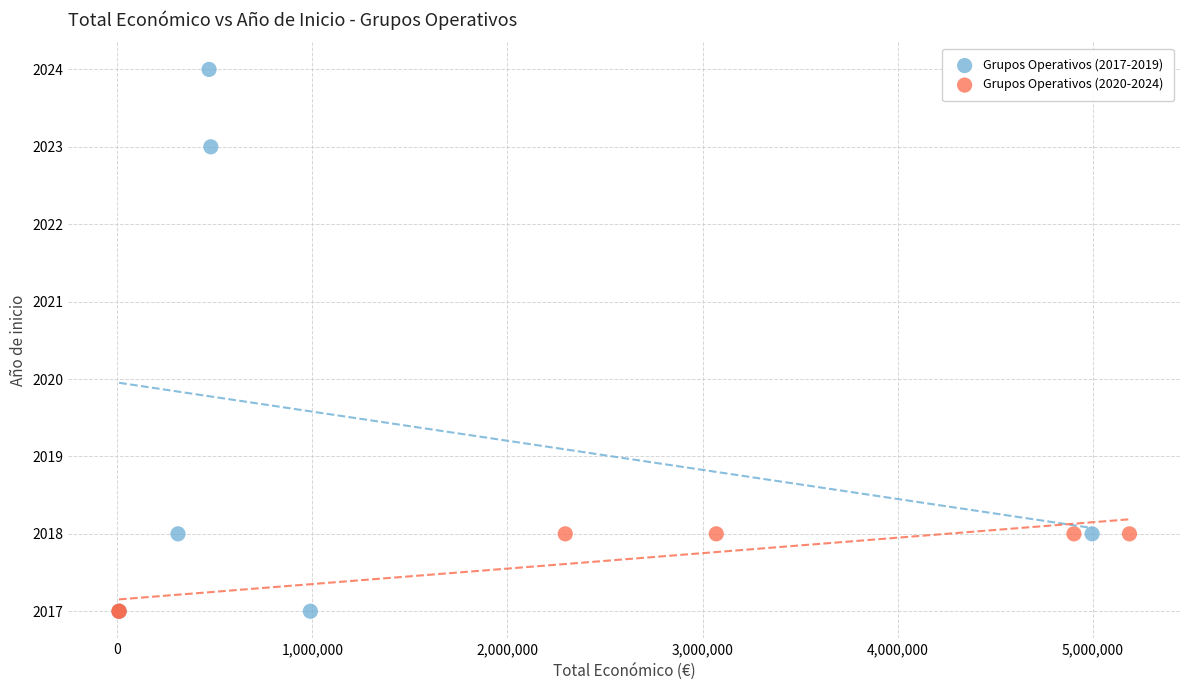

Which series reaches the maximum Y coordinate?

Grupos Operativos (2017-2019)